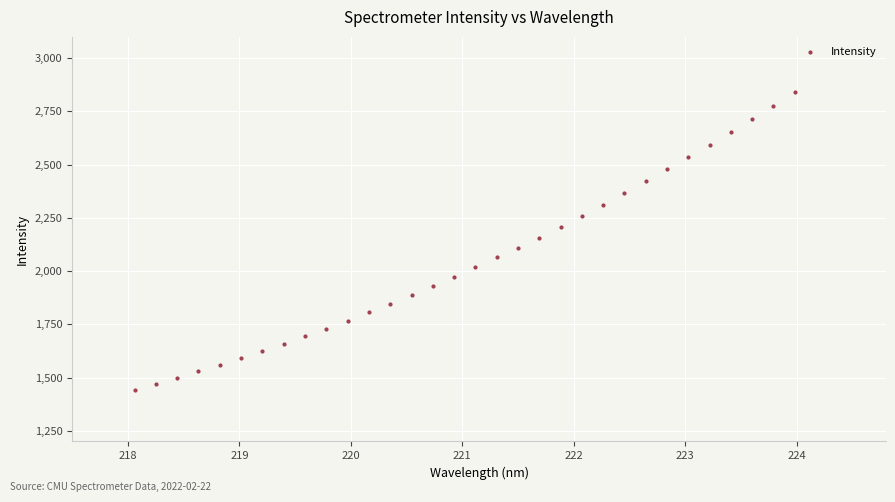

What is the range of X values (max minus min)?

5.9